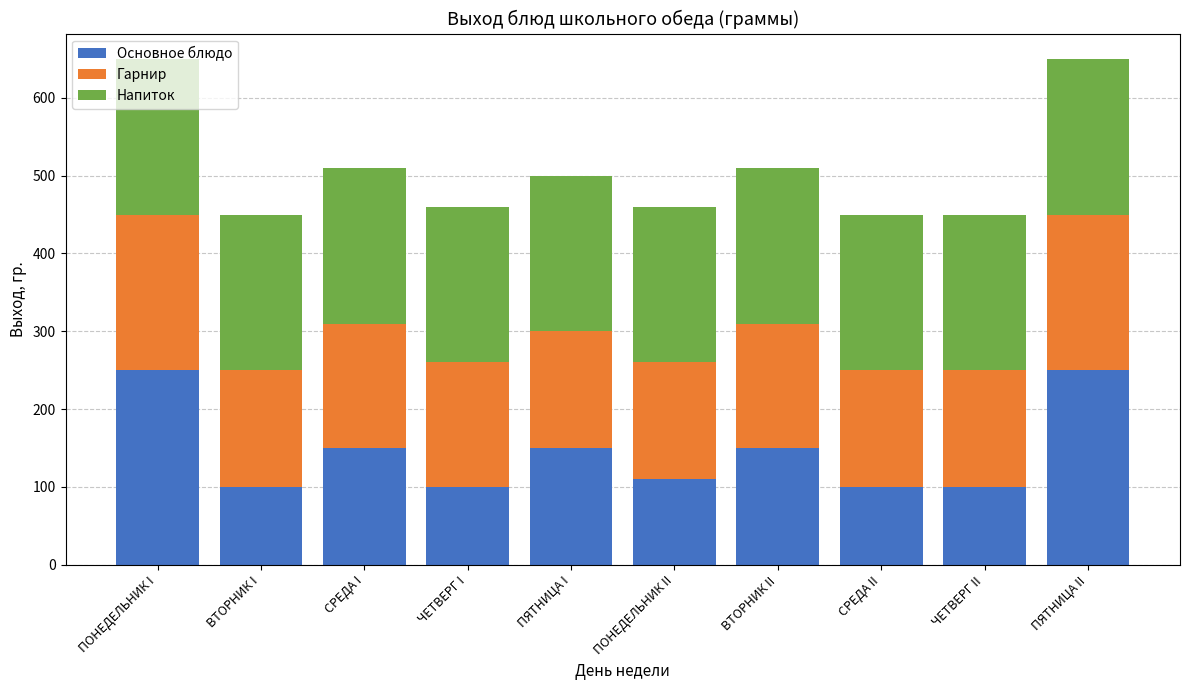

What is the sum of all Основное блюдо values?

1460